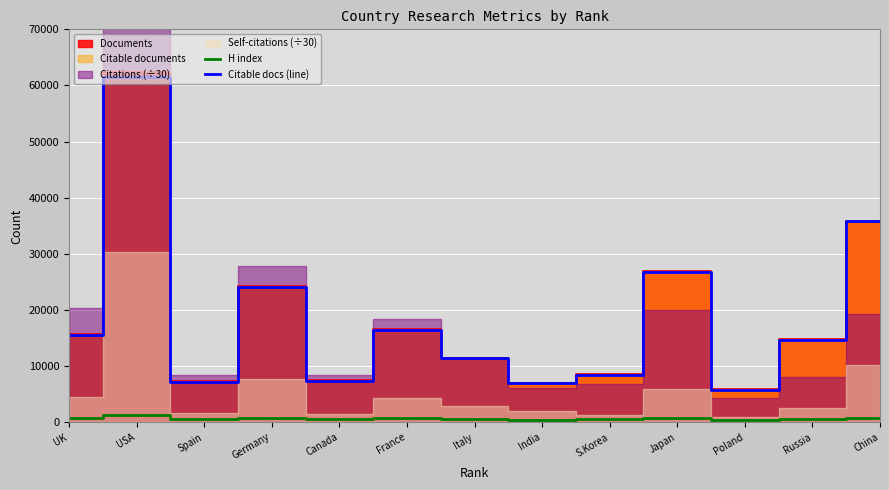

How many lines are shown in the chart?

2